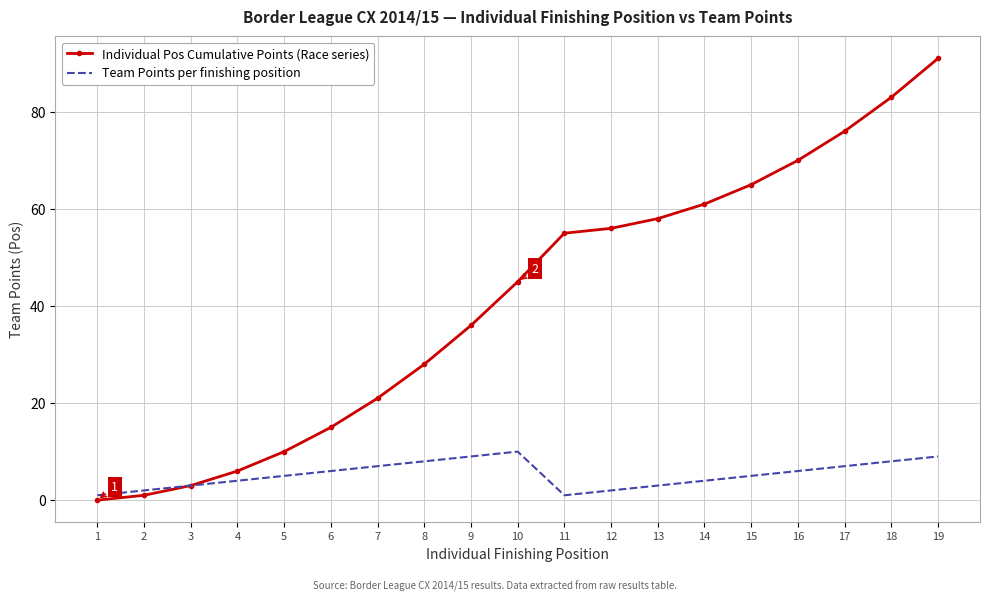

In Team Points per finishing position, how many points are lower than both neighbors (excluding endpoints)?

1